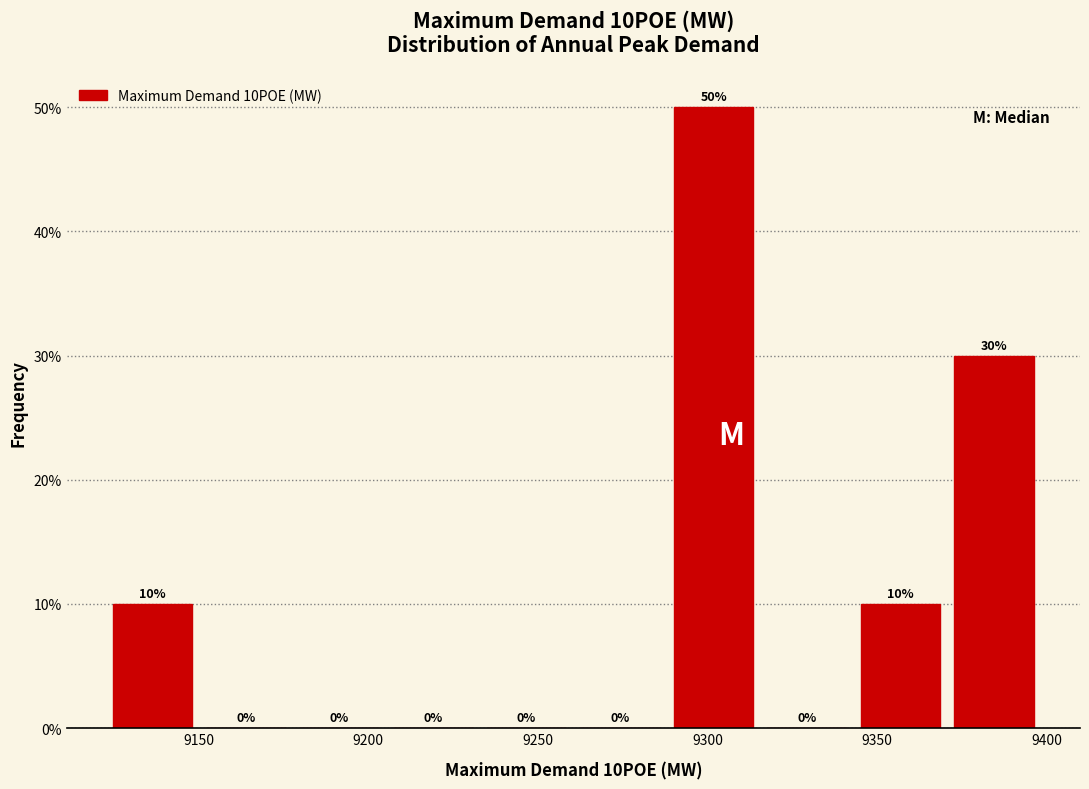

Over which range of the x-axis is the bar tallest?

9290 to 9315